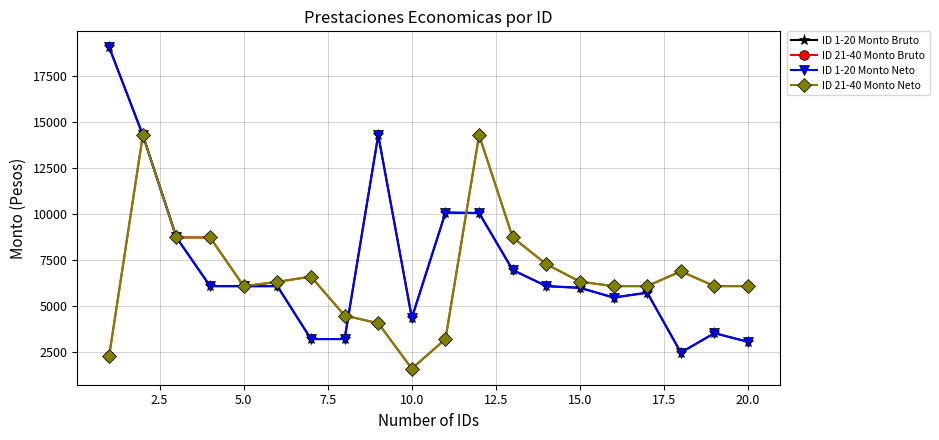

What is the difference between the maximum and minimum values in the ID 1-20 Monto Neto series?

16592.7